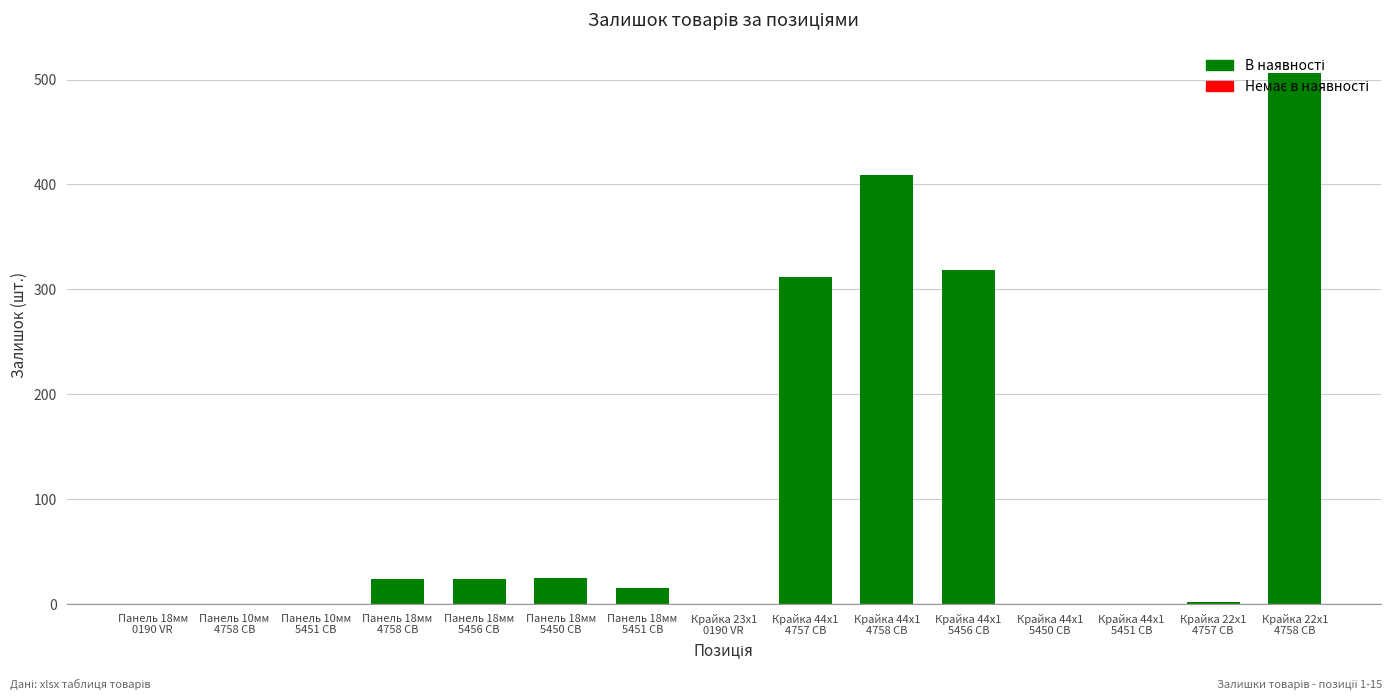

What is the sum of the values at Крайка 22x1
4757 CB and Панель 10мм
5451 CB?

2